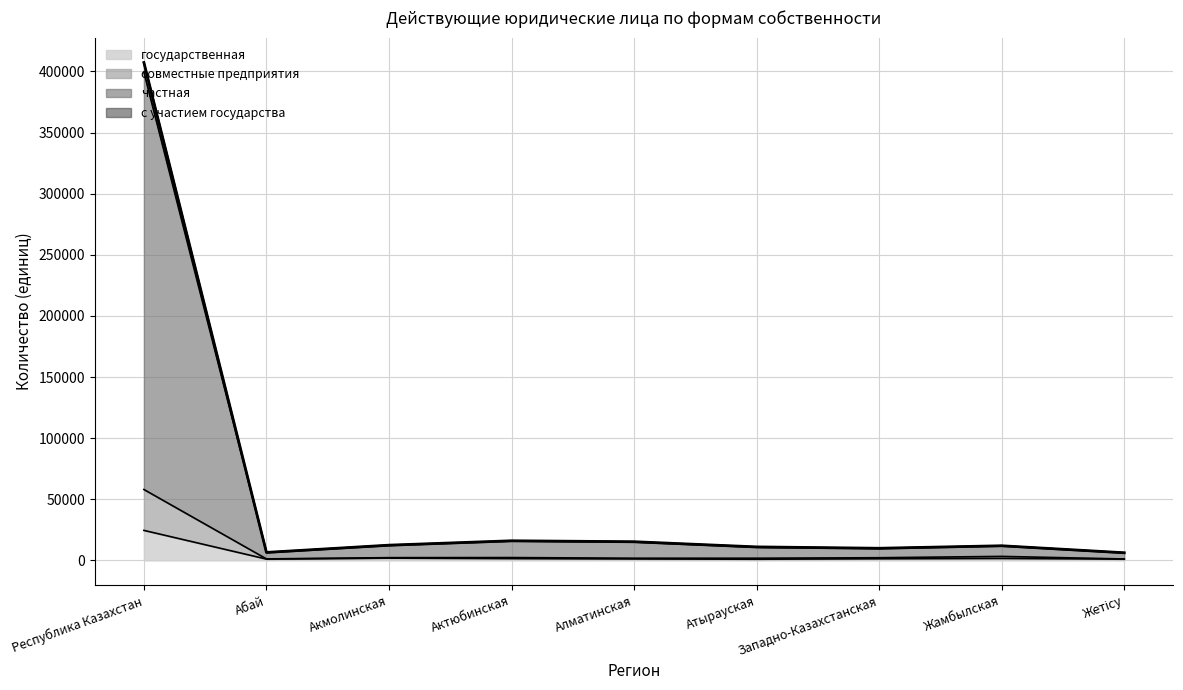

What position from the right is Алматинская?

5